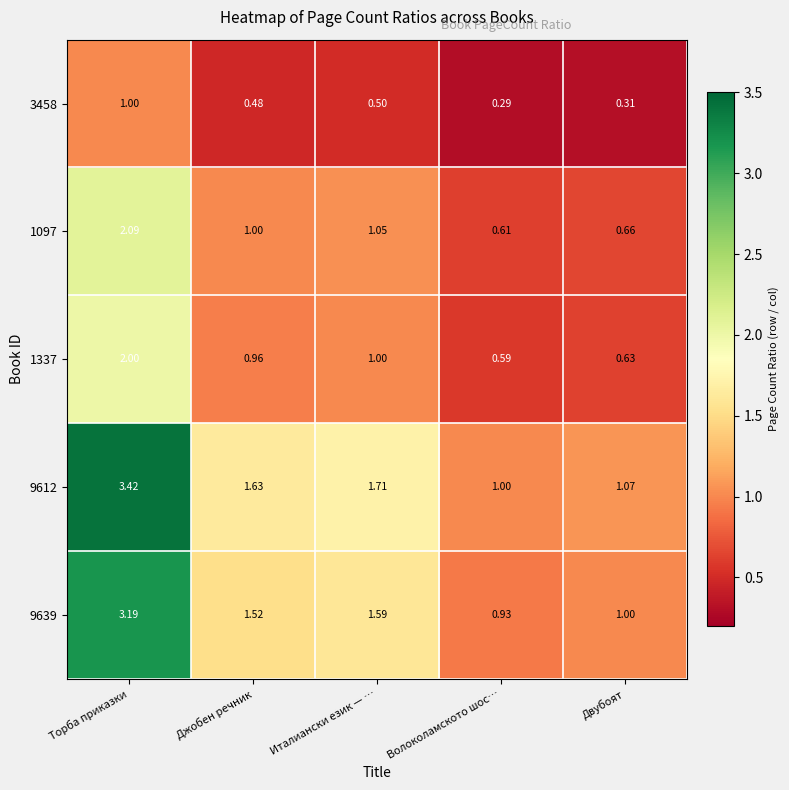

Which category has the lowest value in the 9612 series?

Волоколамското шос…